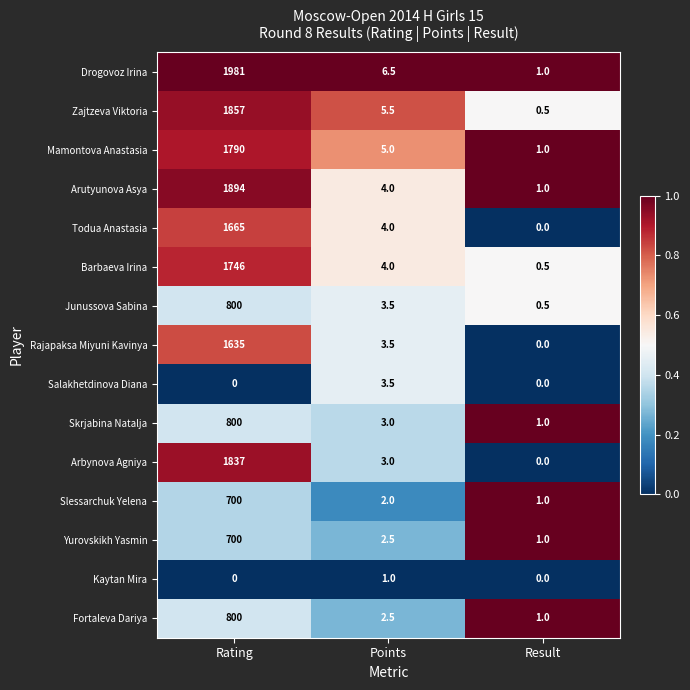

At which label is Rajapaksa Miyuni Kavinya closest to 817?

Points